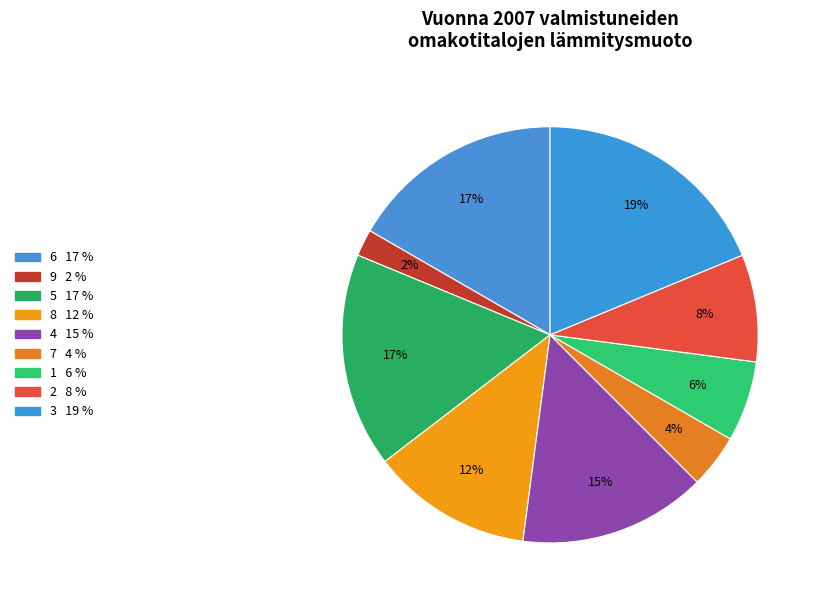

What percentage is the 4 slice, to the nearest percent?

15%